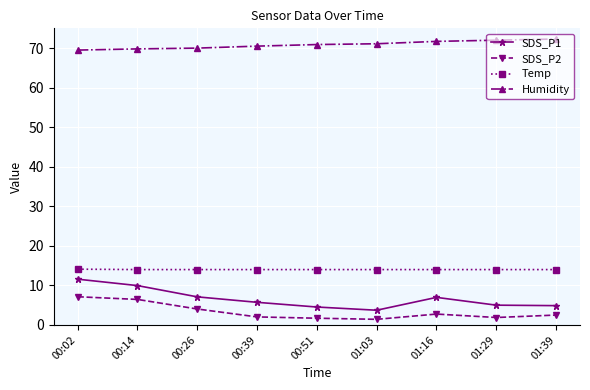

What is the label of the 9th point from the right?

00:02